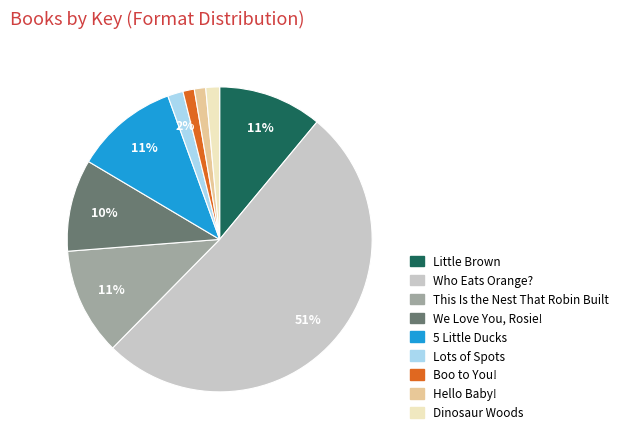

Is it true that 5 Little Ducks is 19% of the pie?

False